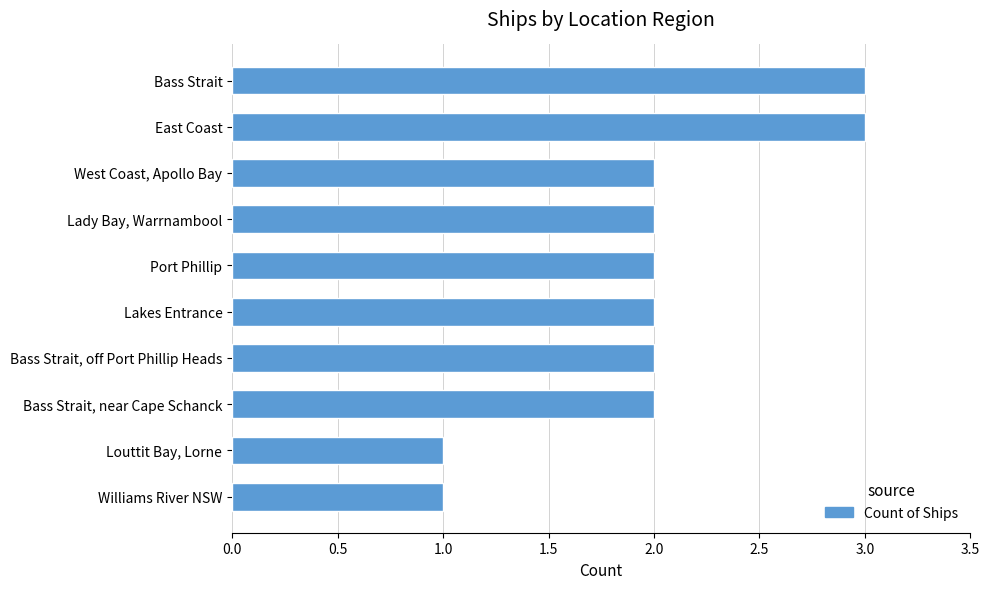

Does the chart contain any negative values?

No